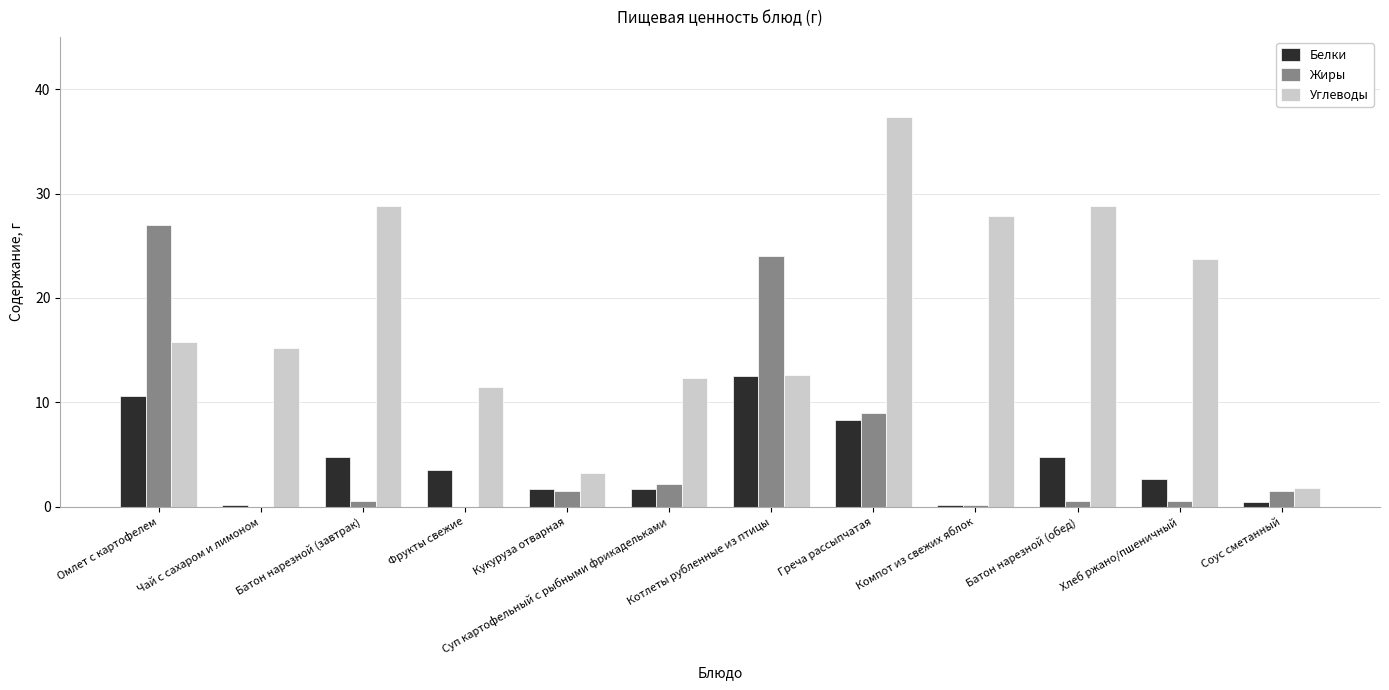

Between Компот из свежих яблок and Хлеб ржано/пшеничный, which series saw the biggest shift?

Углеводы